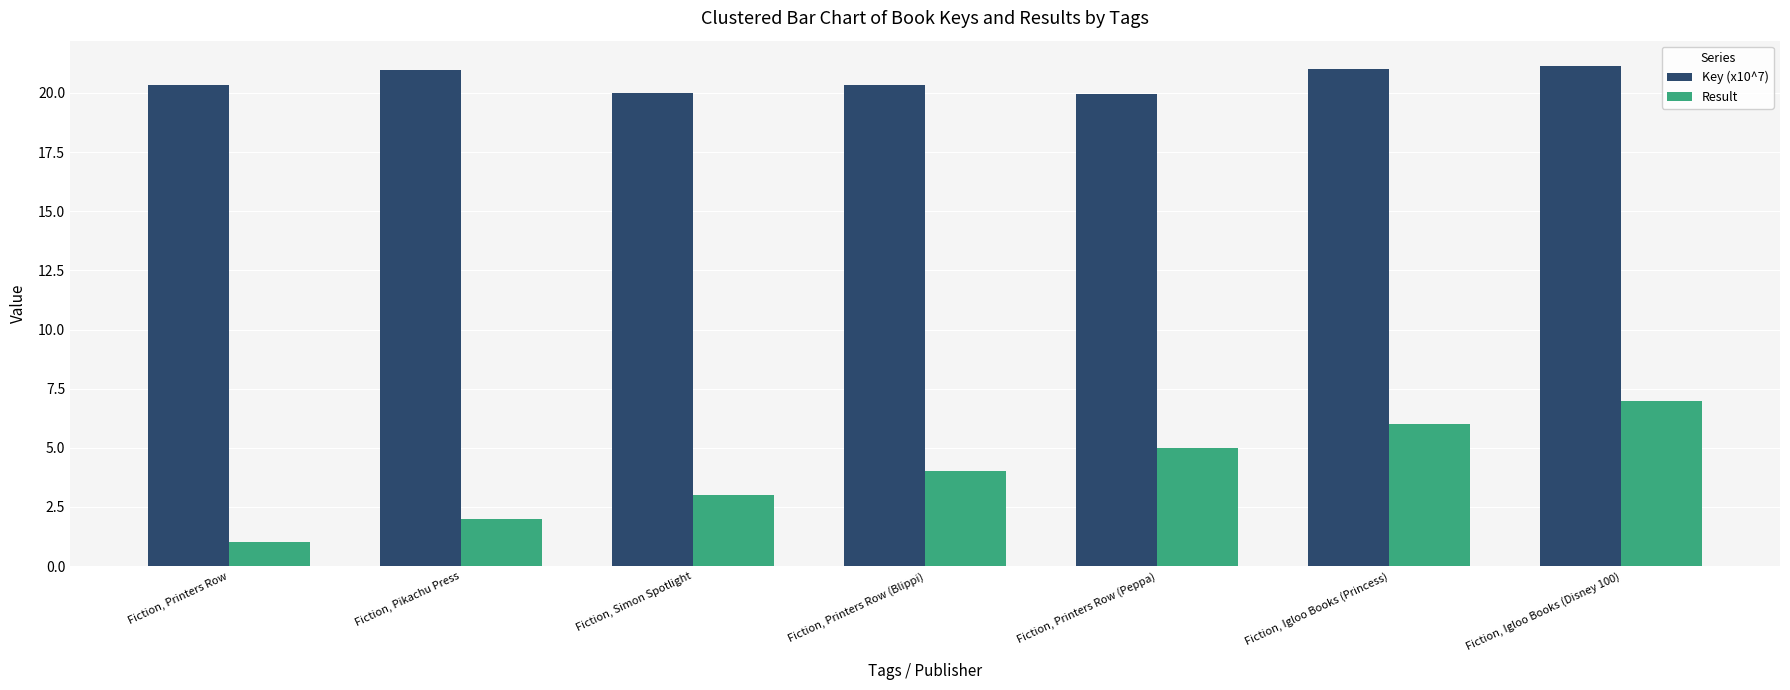

What is the maximum value shown in the chart?

21.2